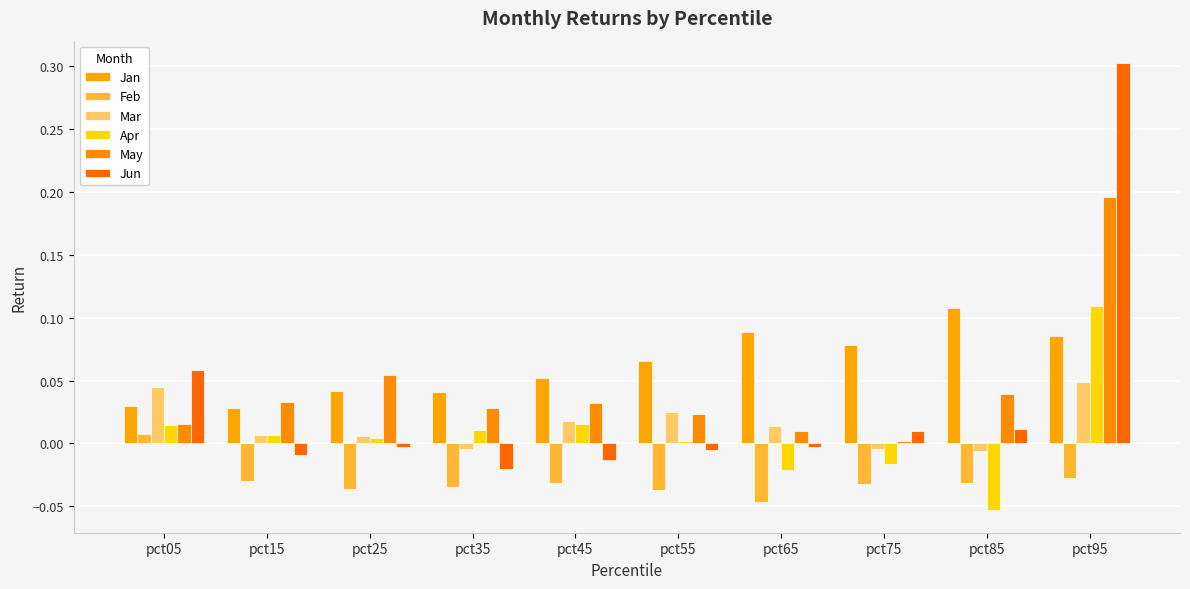

At which label does Apr first exceed 0?

pct05